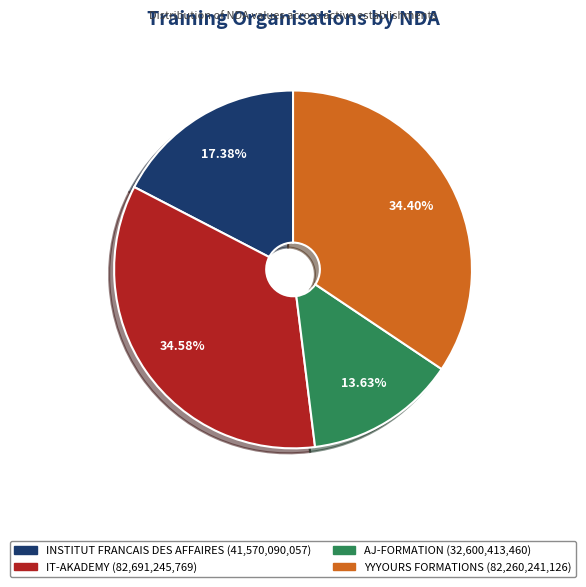

Is there any slice that represents more than half of the pie?

No